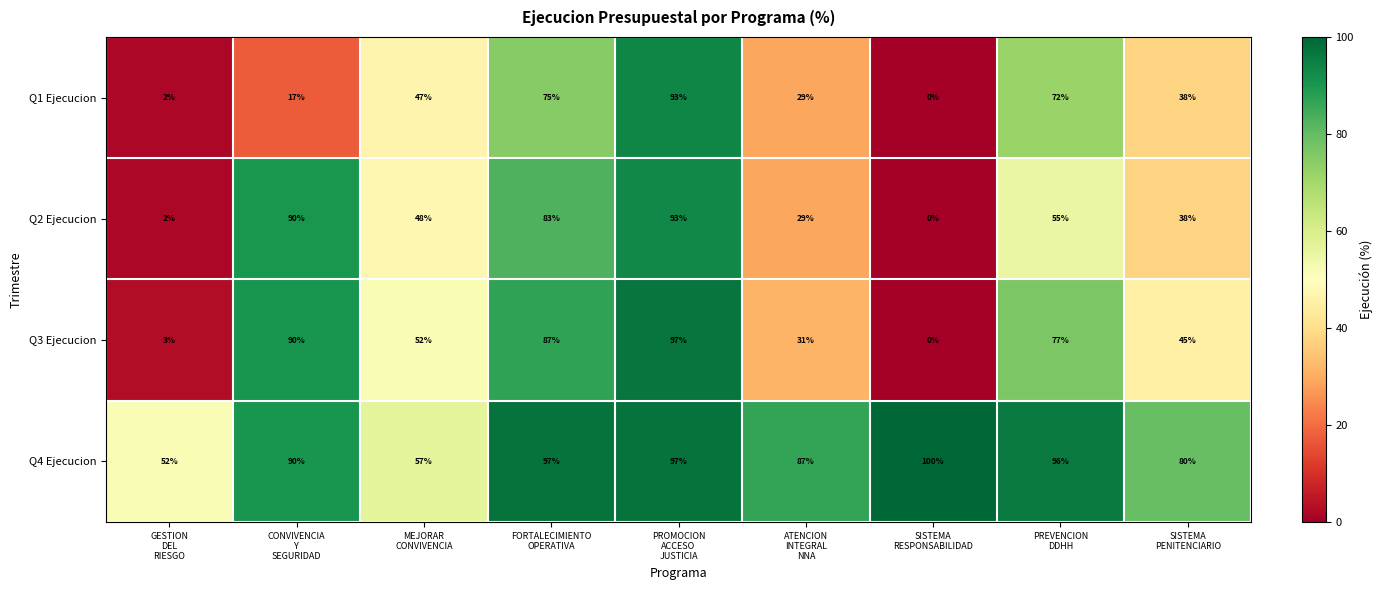

At how many categories does at least one series exceed 54?

8